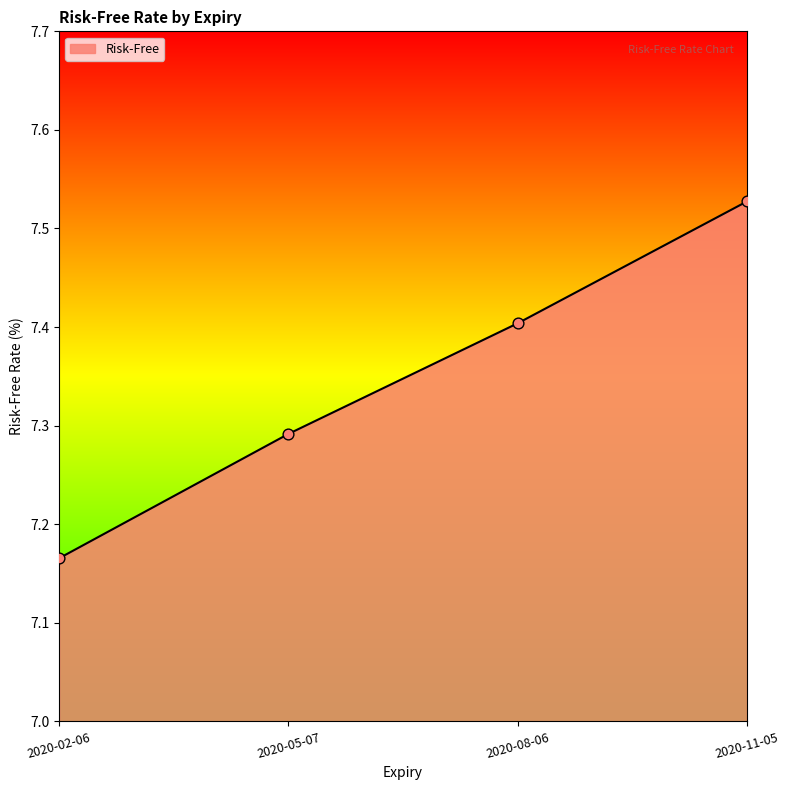

Between 2020-11-05 and 2020-02-06, which is larger?

2020-11-05